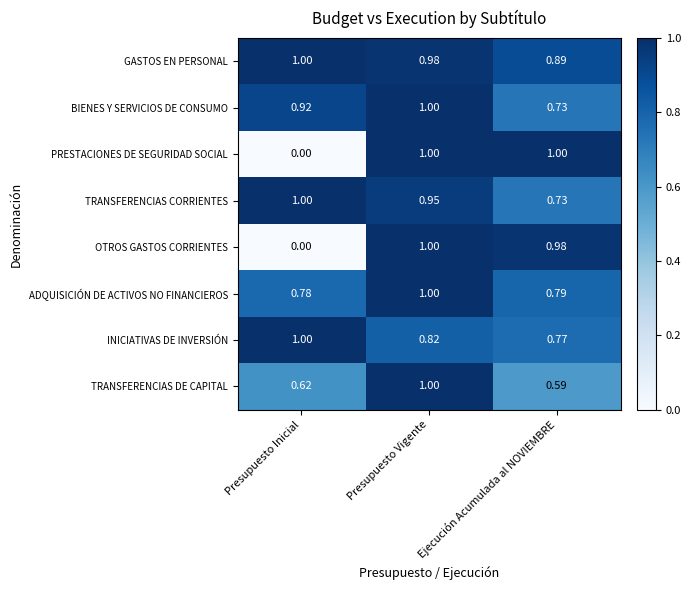

Rank the categories by BIENES Y SERVICIOS DE CONSUMO value from highest to lowest.

Presupuesto Vigente, Presupuesto Inicial, Ejecución Acumulada al NOVIEMBRE